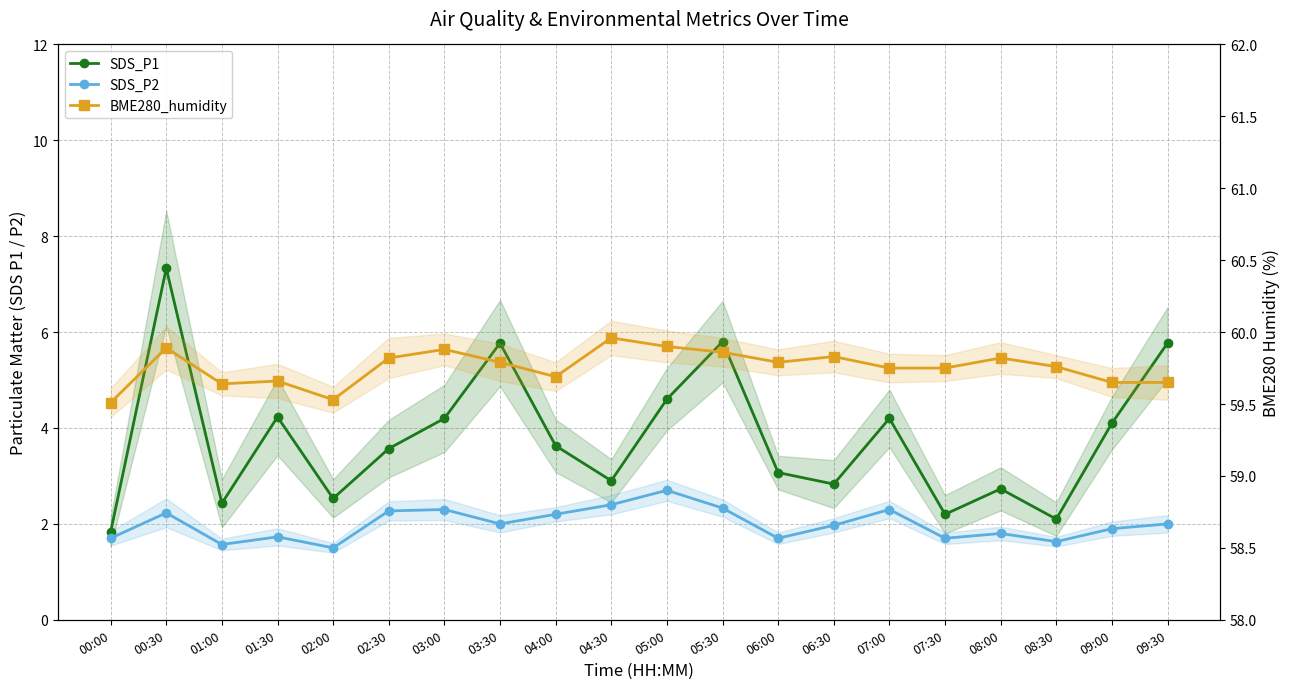

What position from the right is 09:30?

1